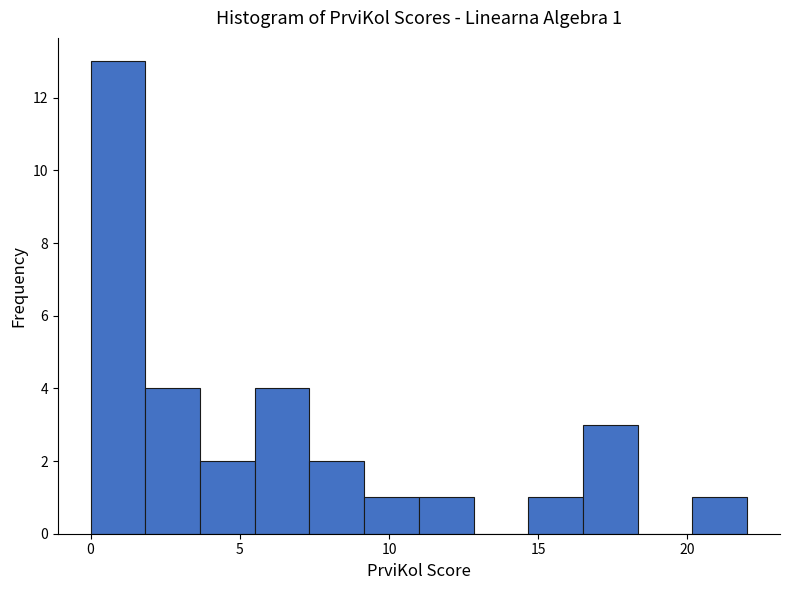

Read against the x-axis, roughly where is the centre of the tallest bar?

1.0